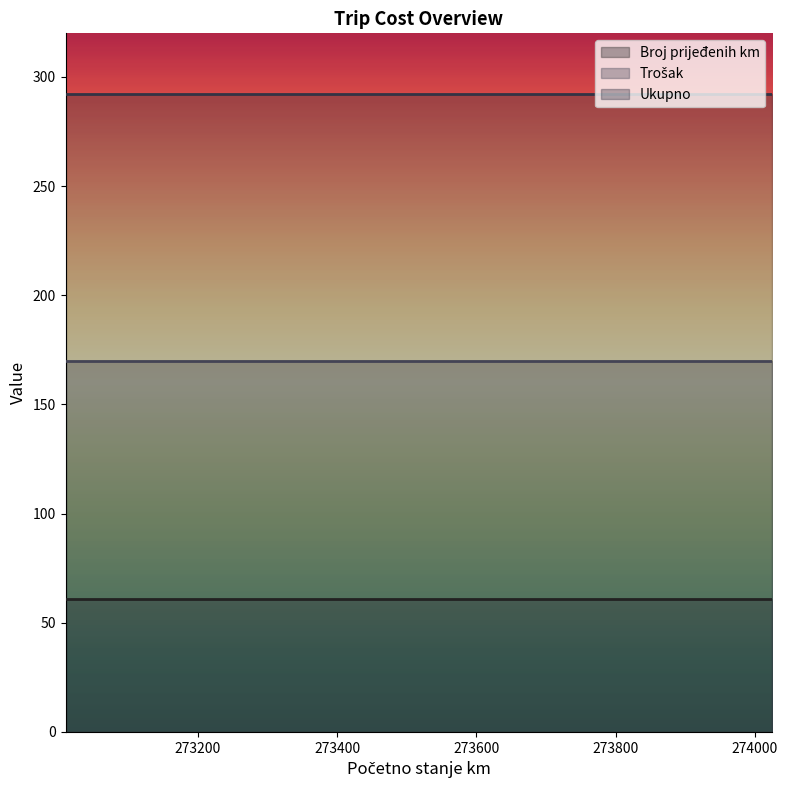

What is the value of the Trošak point at the 7th from the left?

170